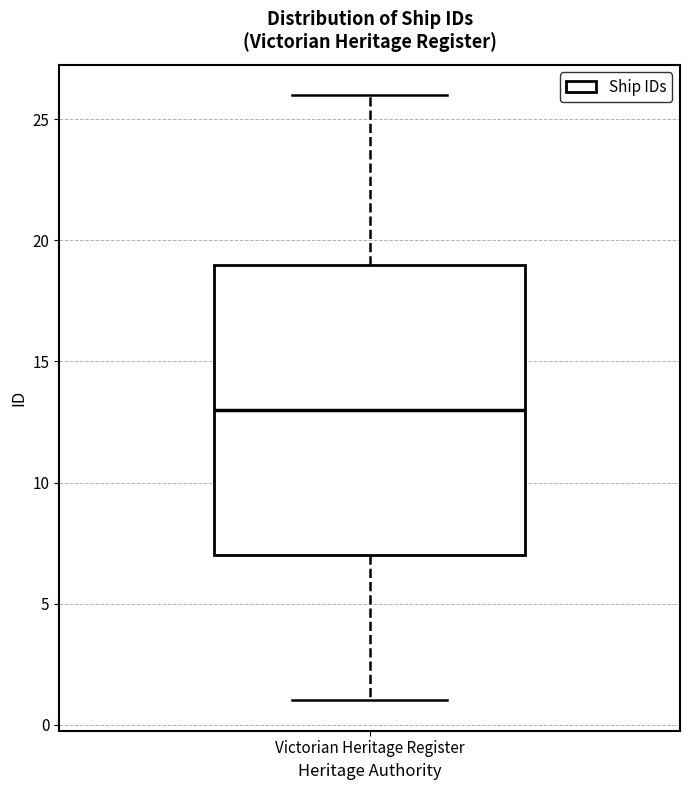

Where does the upper whisker of the box for Victorian Heritage Register end on the y-axis? The values are not printed on the chart, so give them approximately, as read against the axis.

26